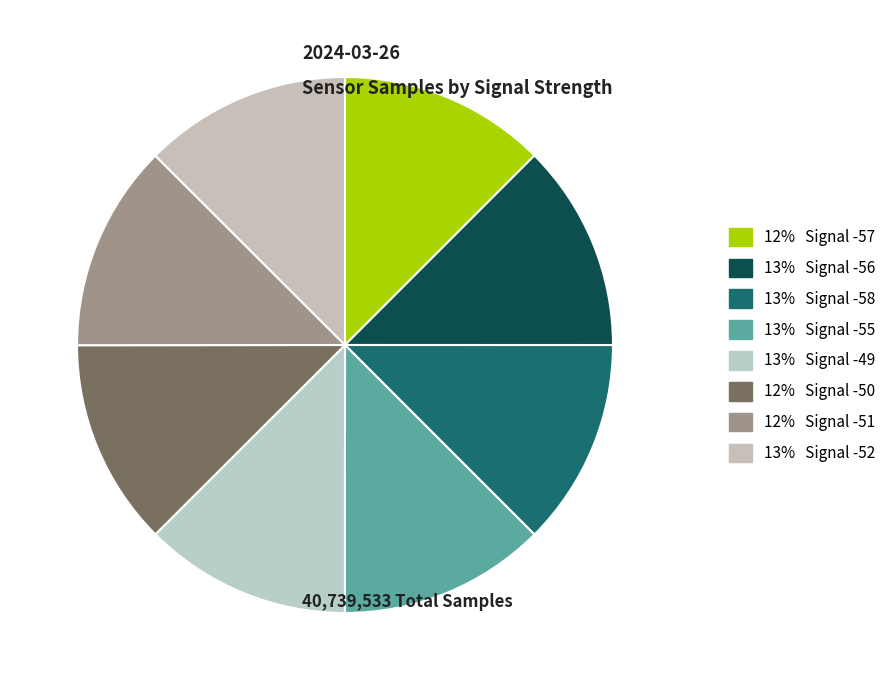

How many slices are in this pie chart?

8